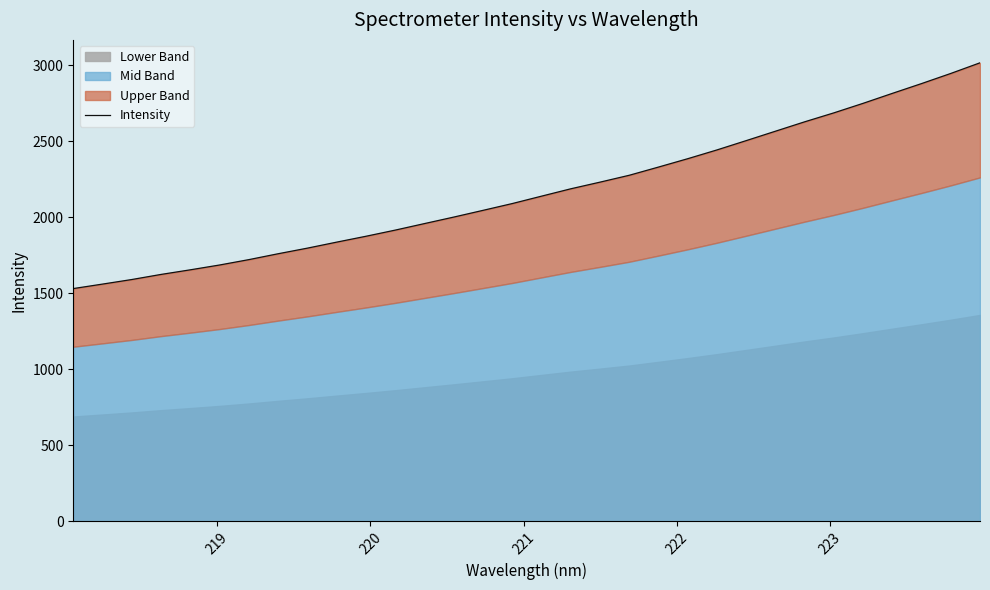

Reading right to left, transcribe all the data shown in this chart.

3016.1	2946.0	2879.4	2815.0	2749.5	2686.8	2627.8	2566.0	2504.1	2442.9	2385.1	2330.1	2276.1	2230.9	2187.0	2138.6	2090.0	2045.3	2001.0	1958.3	1915.3	1874.8	1836.2	1796.7	1759.8	1721.1	1685.7	1654.0	1623.7	1590.0	1560.0	1530.5